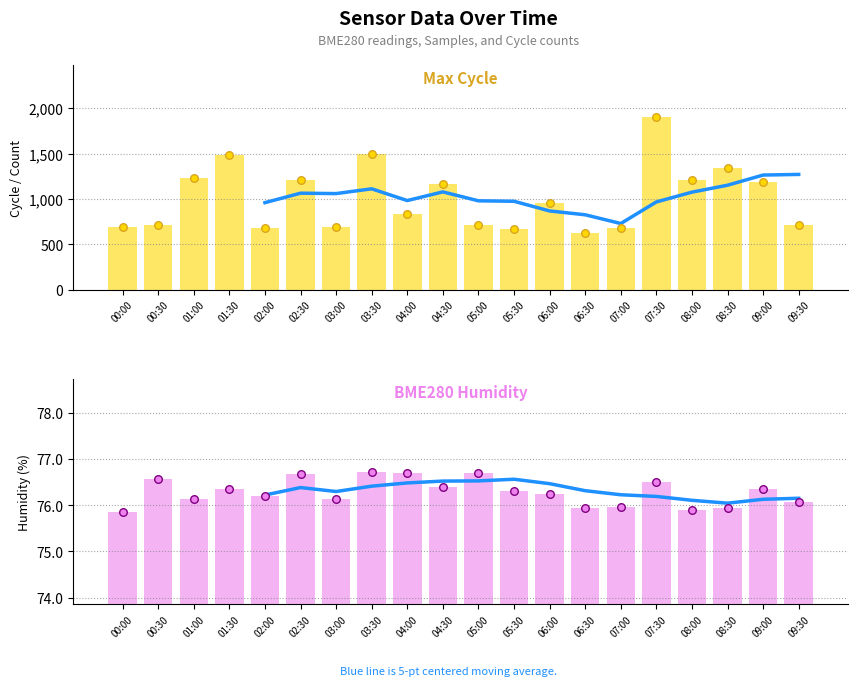

Which series contains the highest Y value?

Max_cycle